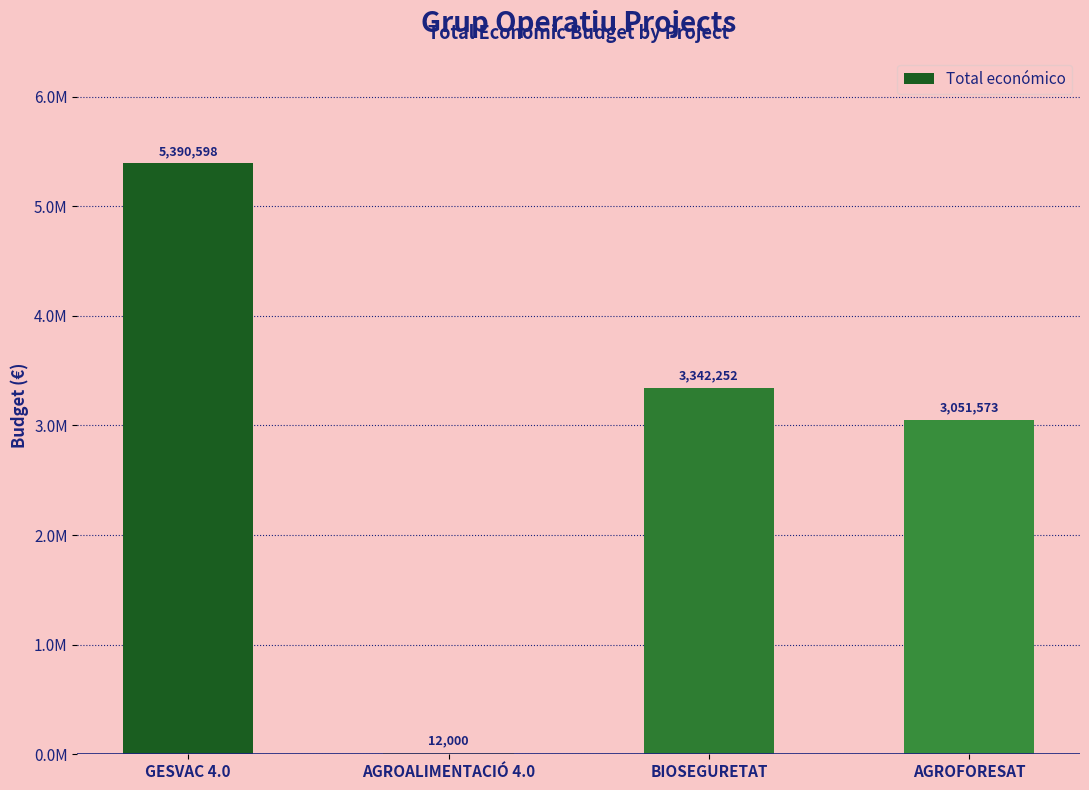

What is the approximate value at GESVAC 4.0, to the nearest 50?

5390600